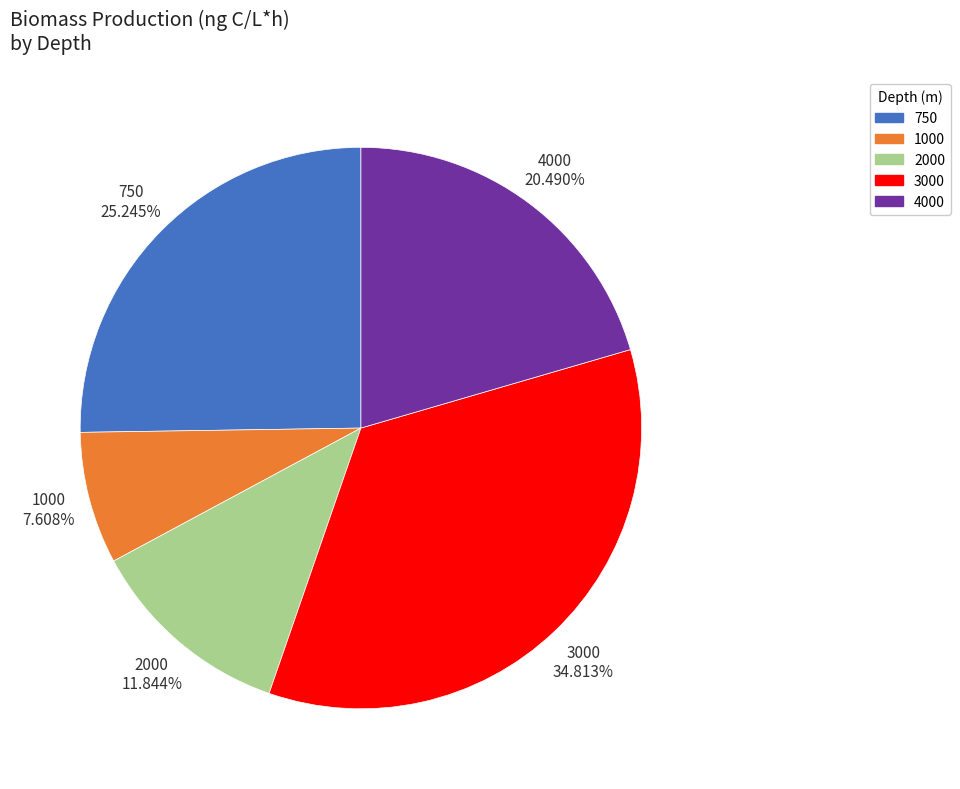

Do 750 and 2000 together represent more than half of the pie?

No